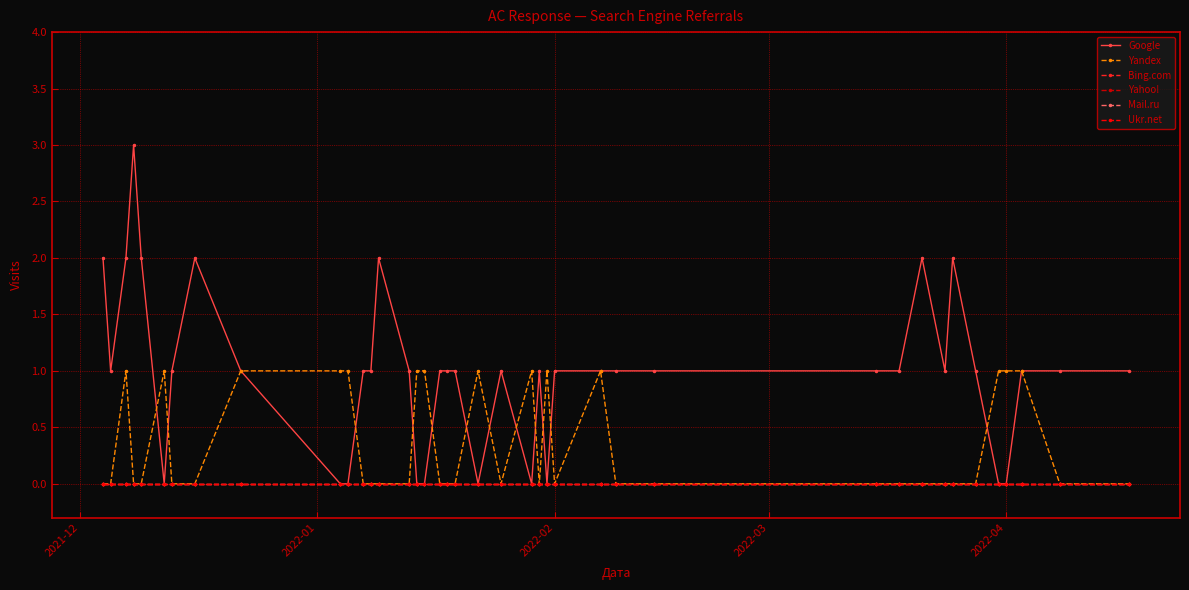

Does the chart have visible grid lines?

Yes